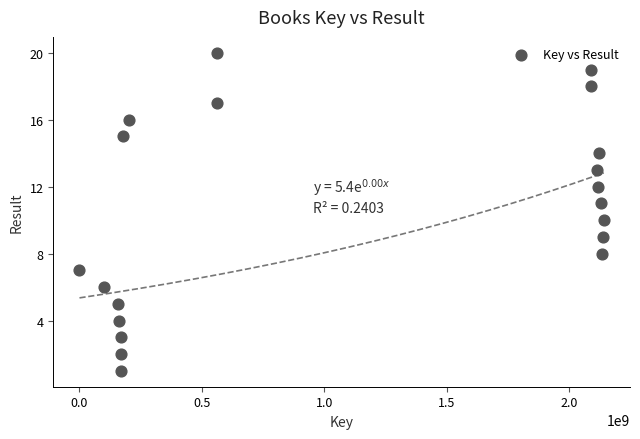

What is the range of X values (max minus min)?

2141004126